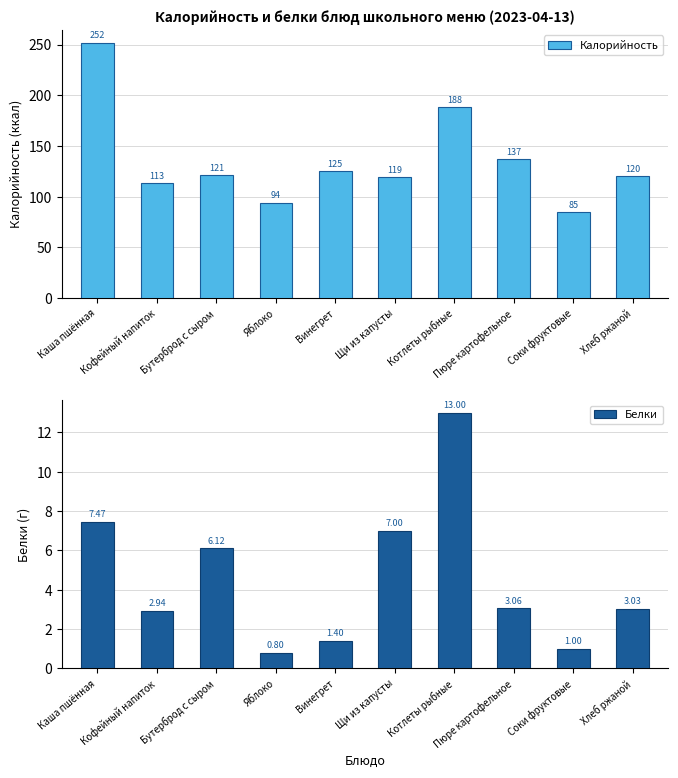

Count the number of categories in the chart.

10